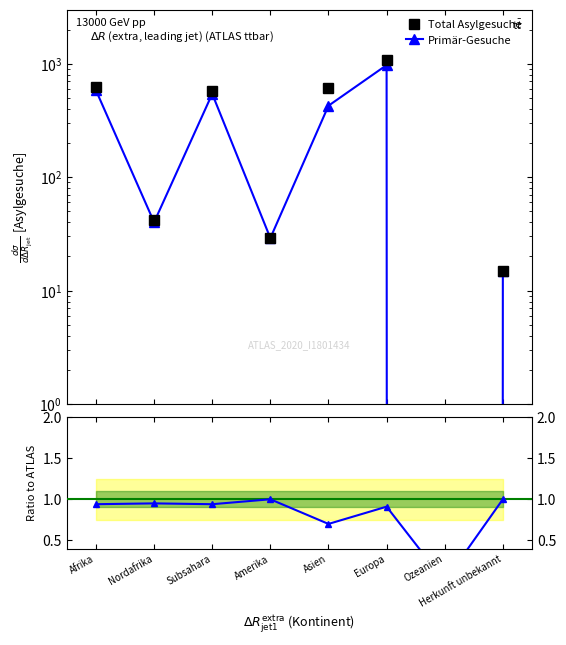

What is the total value across all series at Herkunft unbekannt?

31.0